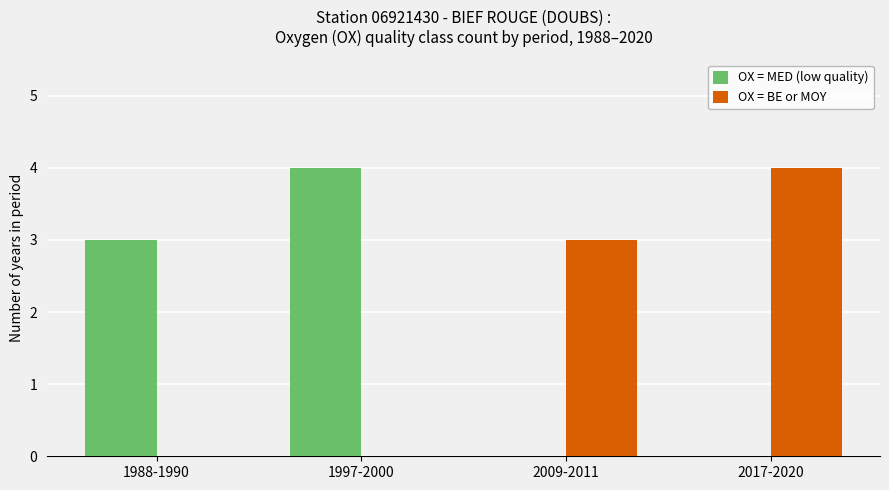

What is the total value across all series at 2009-2011?

3